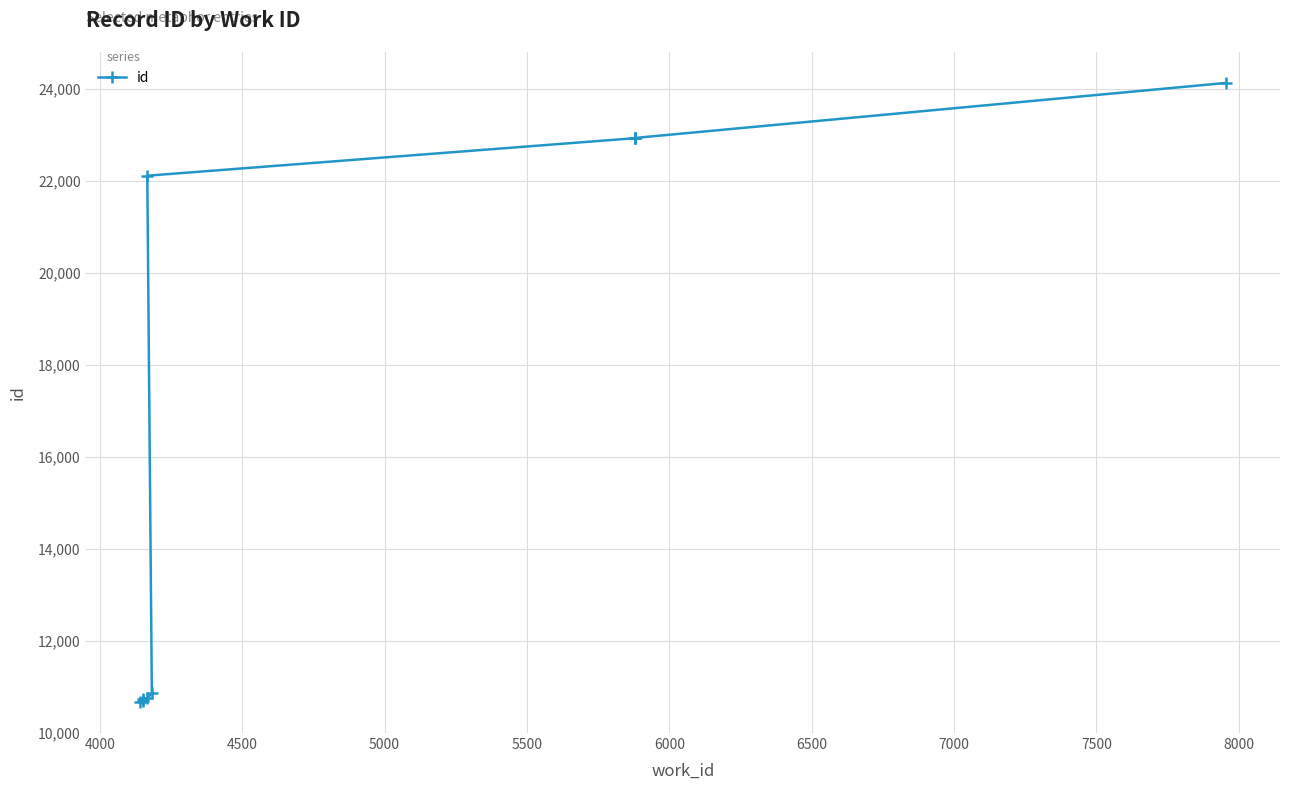

Reading left to right, extract all data points from this chart.

10665	10680	10722	10751	10853	22106	22922	22924	22927	24122